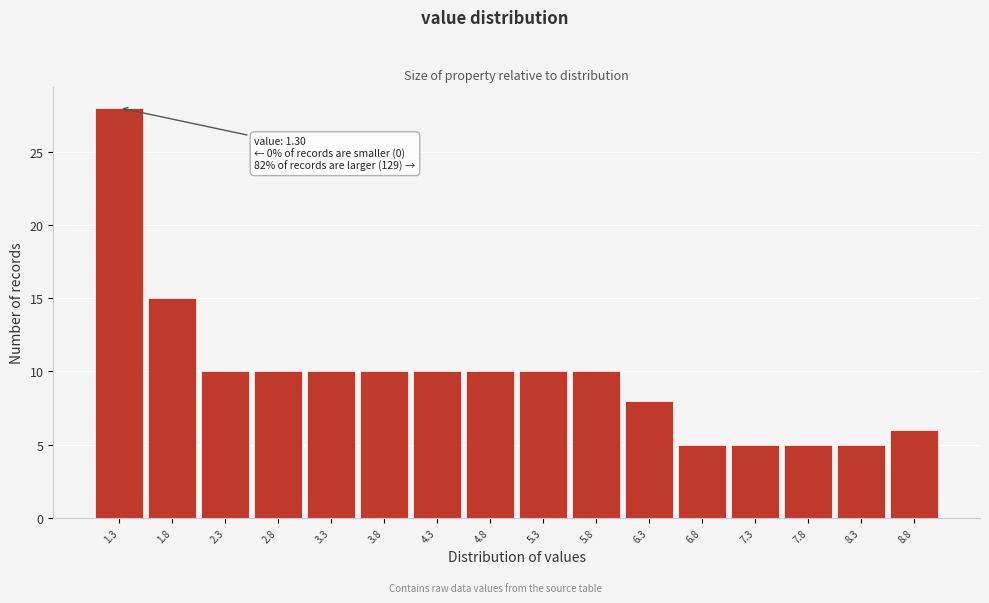

Reading left to right, extract all data points from this chart.

1.3=28	1.8=15	2.3=10	2.8=10	3.3=10	3.8=10	4.3=10	4.8=10	5.3=10	5.8=10	6.3=8	6.8=5	7.3=5	7.8=5	8.3=5	8.8=6